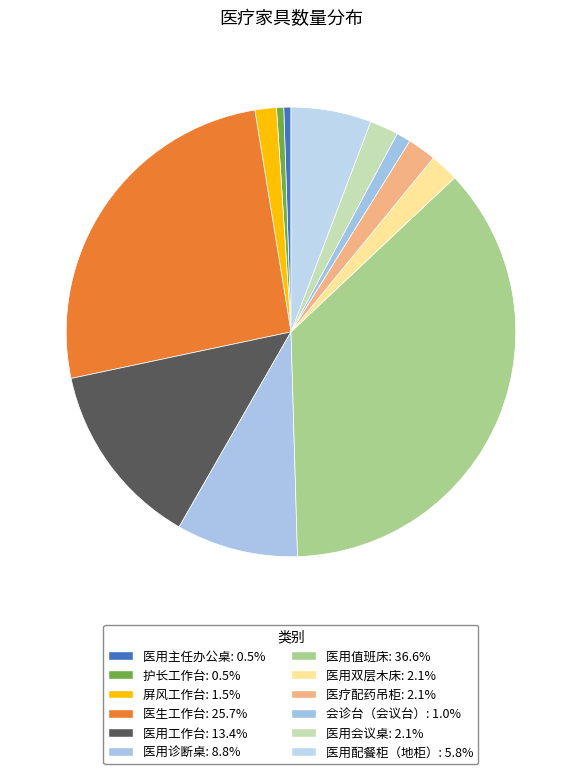

What percentage is the 医用配餐柜（地柜） slice, to the nearest percent?

6%